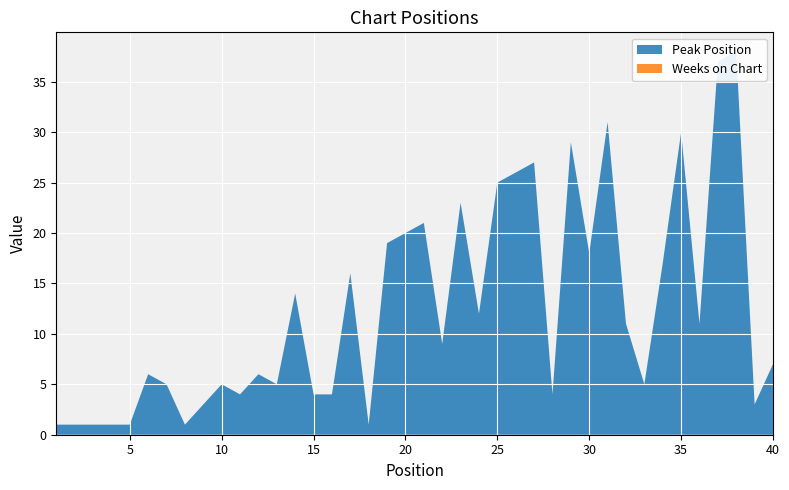

Reading left to right, transcribe all the data shown in this chart.

Peak Position: 1=1	2=1	3=1	4=1	5=1	6=6	7=5	8=1	9=3	10=5	11=4	12=6	13=5	14=14	15=4	16=4	17=16	18=1	19=19	20=20	21=21	22=9	23=23	24=12	25=25	26=26	27=27	28=4	29=29	30=18	31=31	32=11	33=5	34=17	35=30	36=11	37=37	38=38	39=3	40=7
Weeks on Chart: 1=0	2=0	3=0	4=0	5=0	6=0	7=0	8=0	9=0	10=0	11=0	12=0	13=0	14=0	15=0	16=0	17=0	18=0	19=0	20=0	21=0	22=0	23=0	24=0	25=0	26=0	27=0	28=0	29=0	30=0	31=0	32=0	33=0	34=0	35=0	36=0	37=0	38=0	39=0	40=0